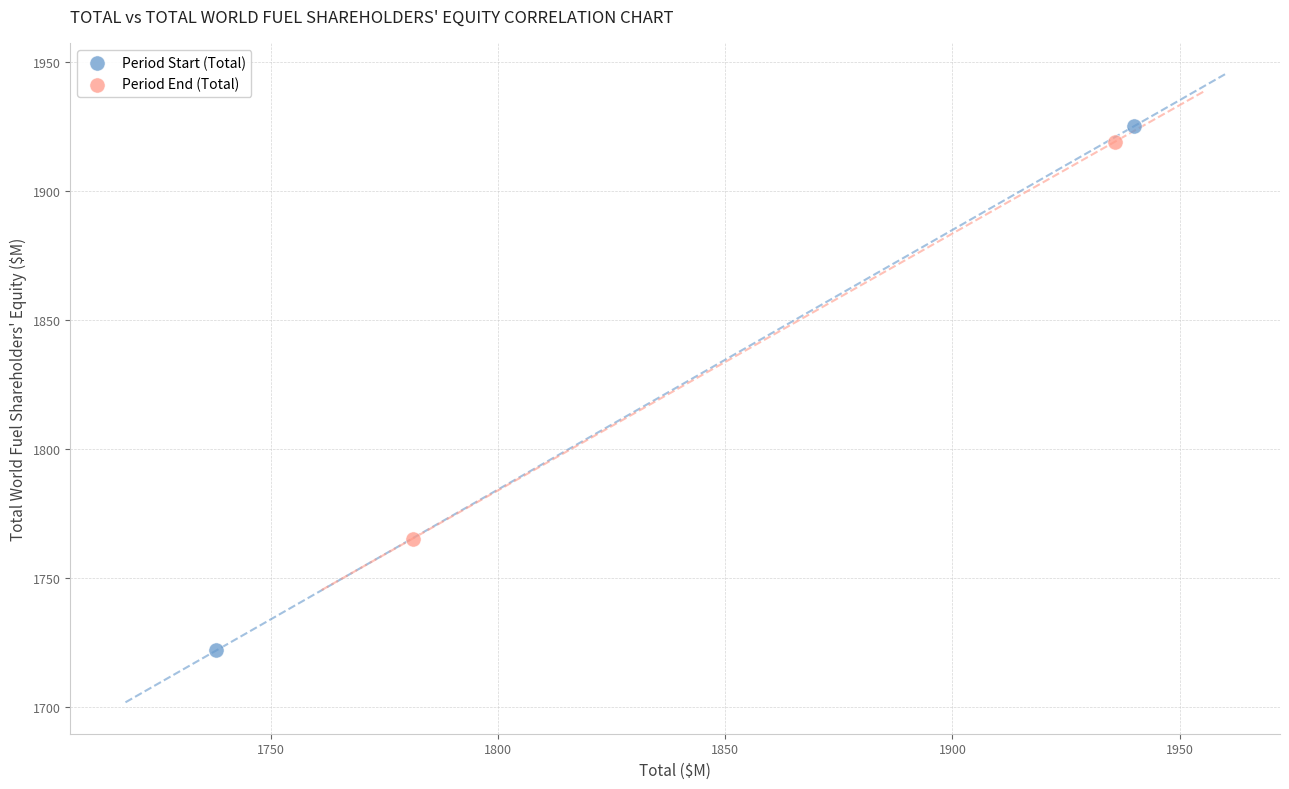

Which series reaches the maximum Y coordinate?

Period Start (Total)